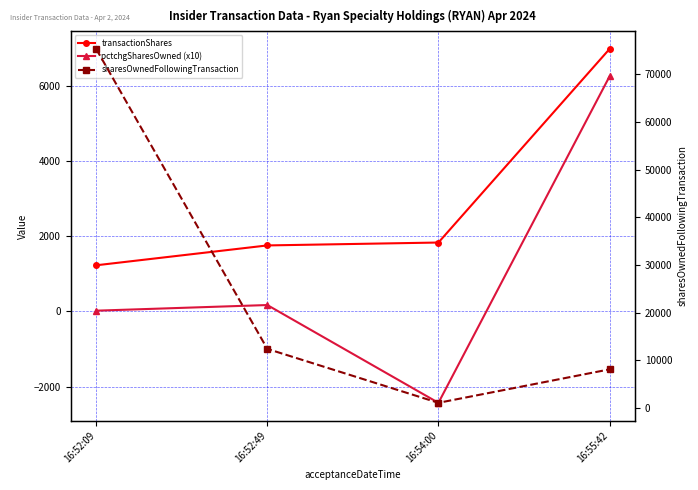

Reading right to left, transcribe all the data shown in this chart.

transactionShares: 16:55:42=6979	16:54:00=1832	16:52:49=1755	16:52:09=1227
pctchgSharesOwned (x10): 16:55:42=6250	16:54:00=-2430	16:52:49=170	16:52:09=20
sharesOwnedFollowingTransaction: 16:55:42=8095	16:54:00=1078	16:52:49=12386	16:52:09=75275